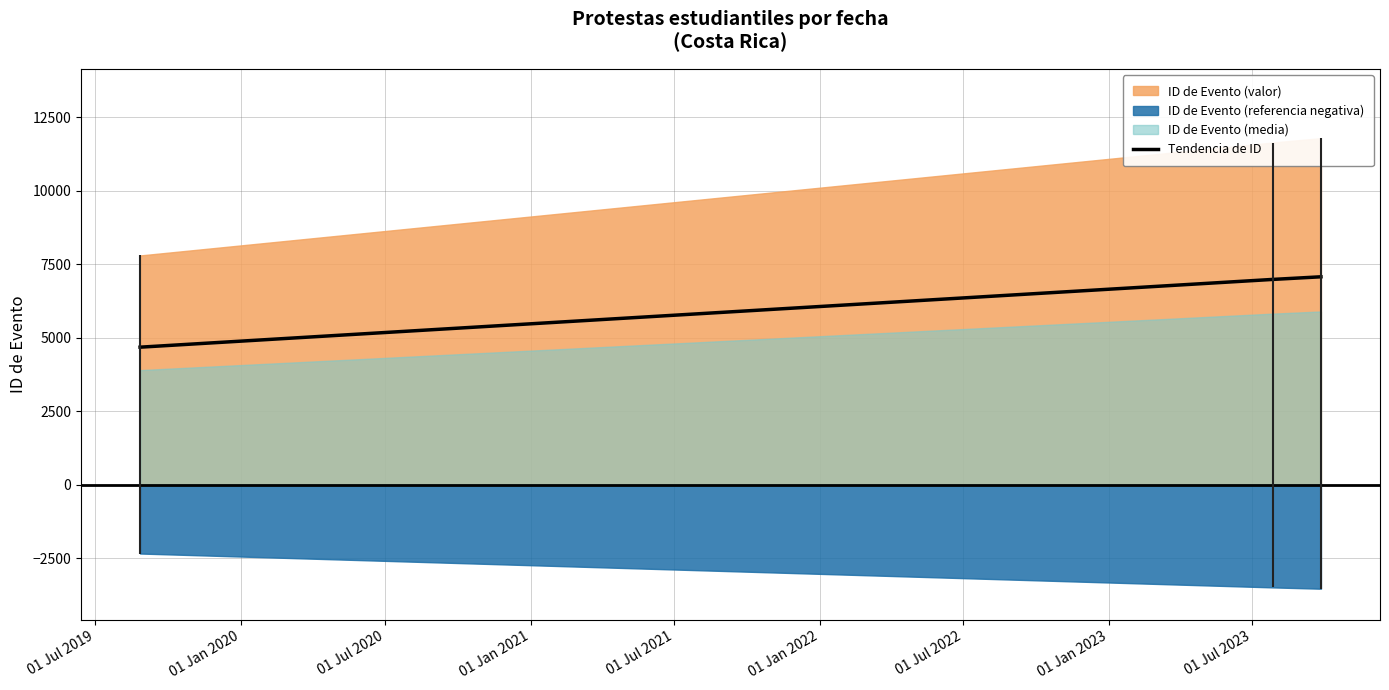

What is the highest value of the Tendencia de ID series?

7069.8